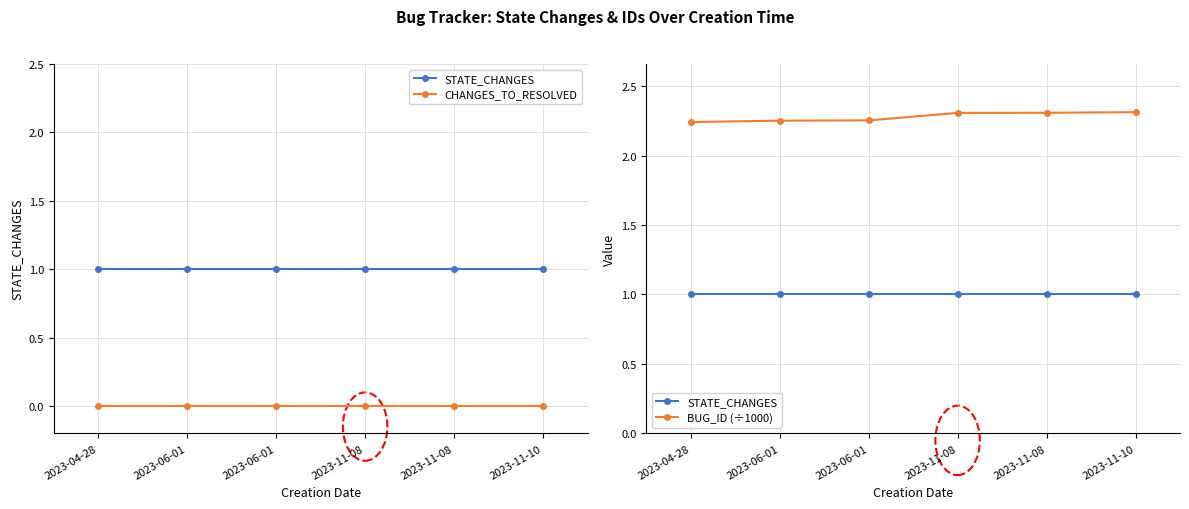

Does the chart have visible grid lines?

Yes